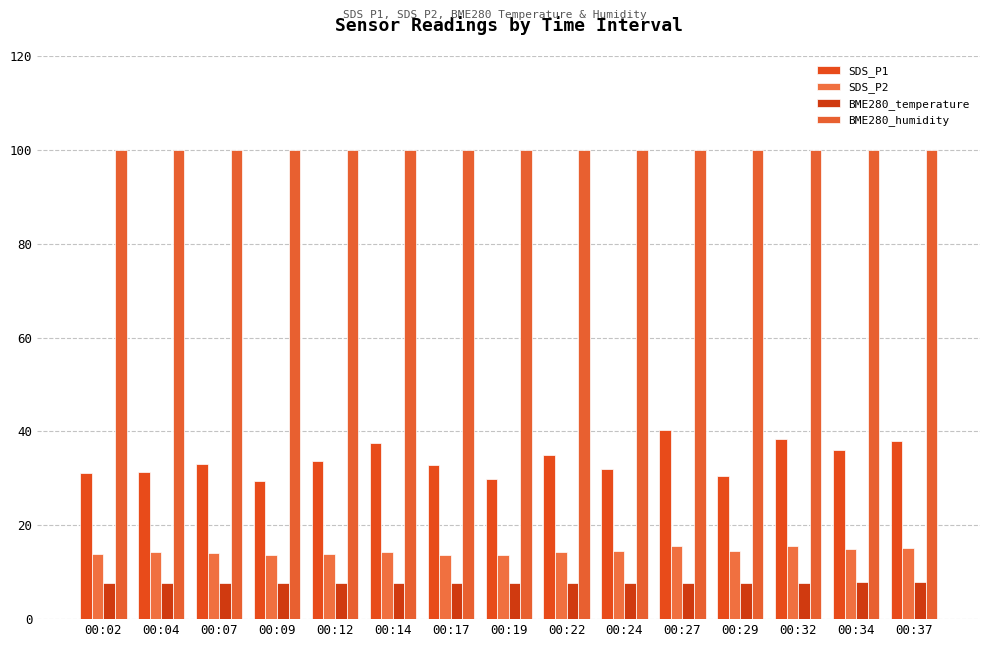

How many bars are there in each group?

4